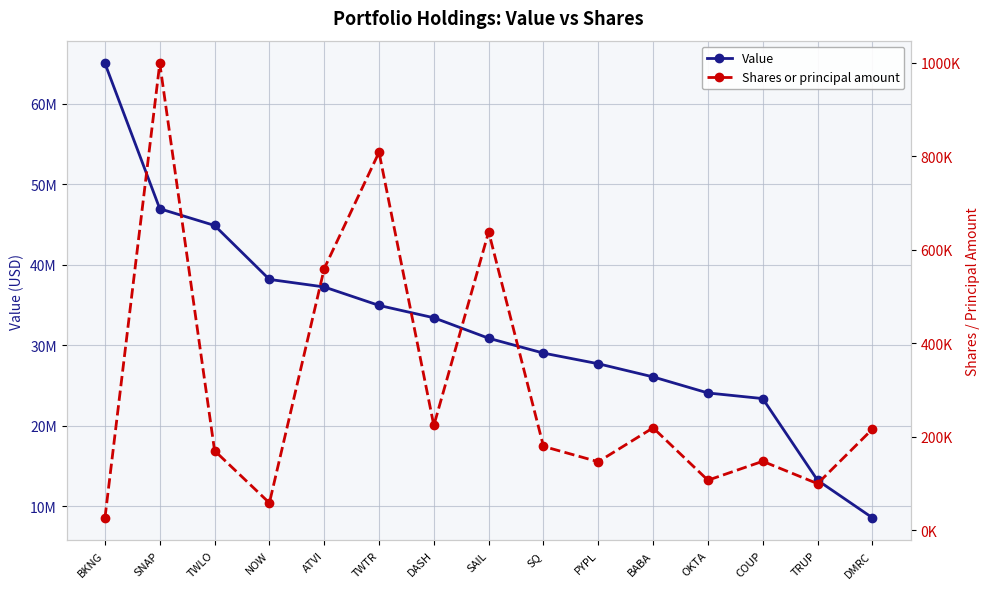

At how many categories does at least one series exceed 5182295?

15